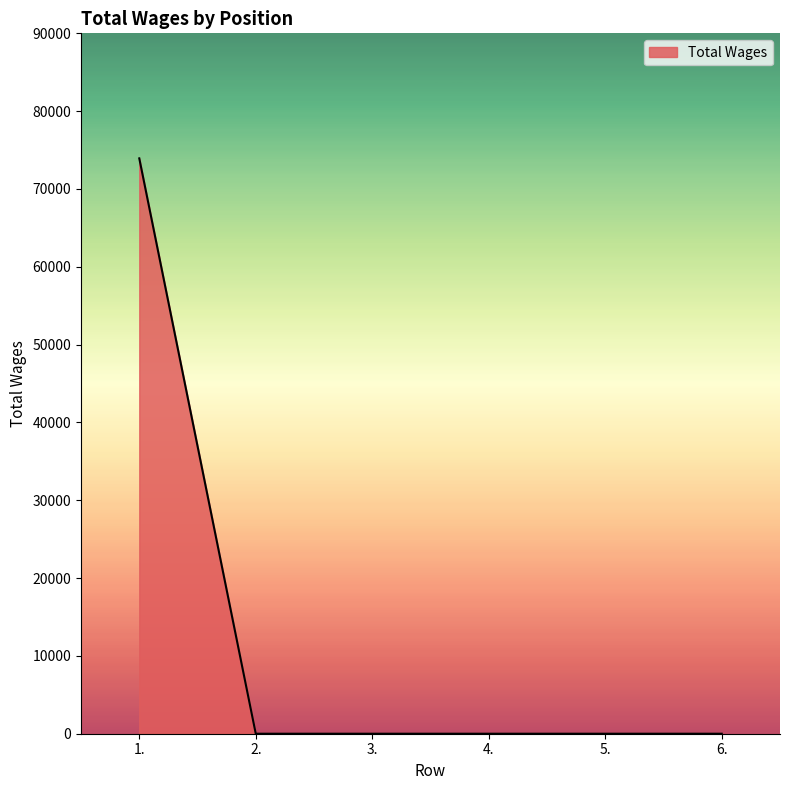

What is the average value?

12322